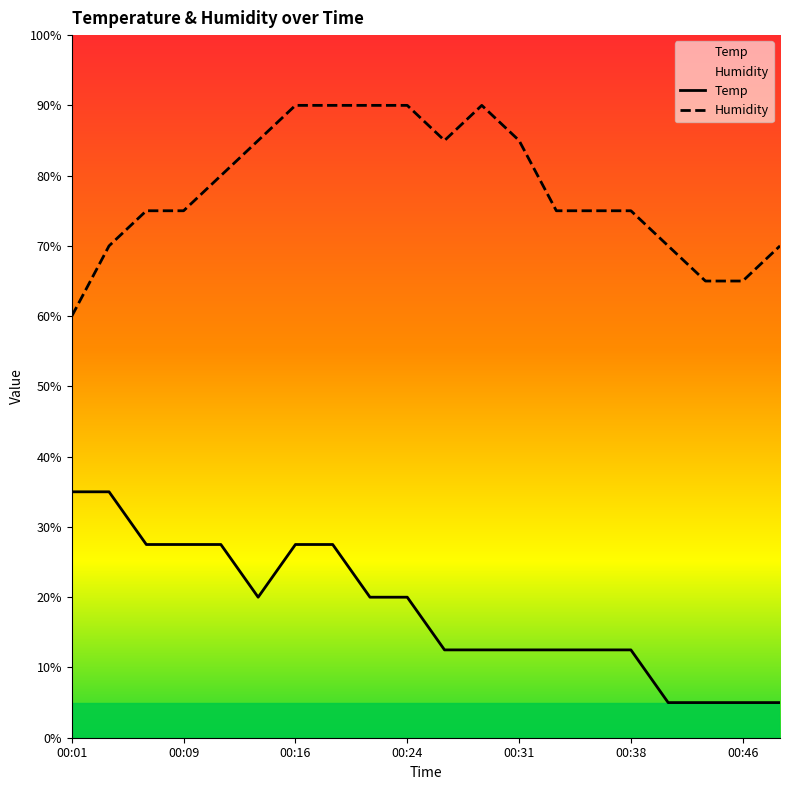

What is the average value of the Humidity series?

78.0